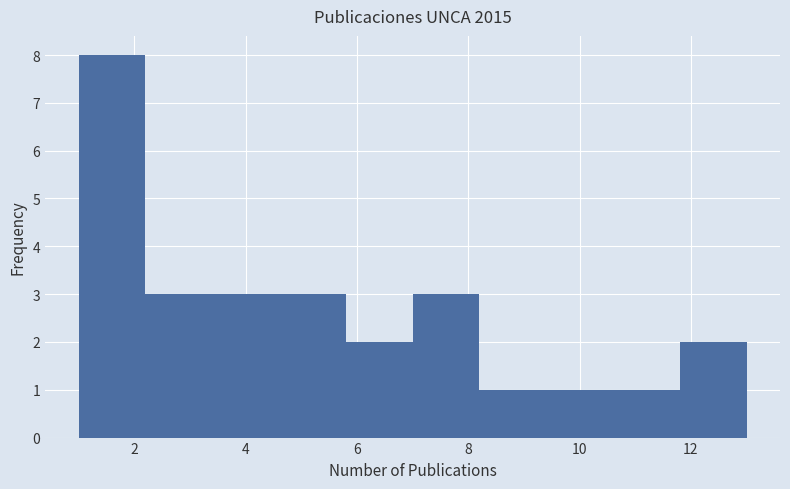

Reading left to right, list every bar in this chart as the range it spans on the x-axis followed by its height. The values are not printed on the chart, so give them approximately, as read against the axis.

1.0 to 2.2: 8
2.2 to 3.4: 3
3.4 to 4.6: 3
4.6 to 5.8: 3
5.8 to 7.0: 2
7.0 to 8.2: 3
8.2 to 9.4: 1
9.4 to 10.6: 1
10.6 to 11.8: 1
11.8 to 13.0: 2